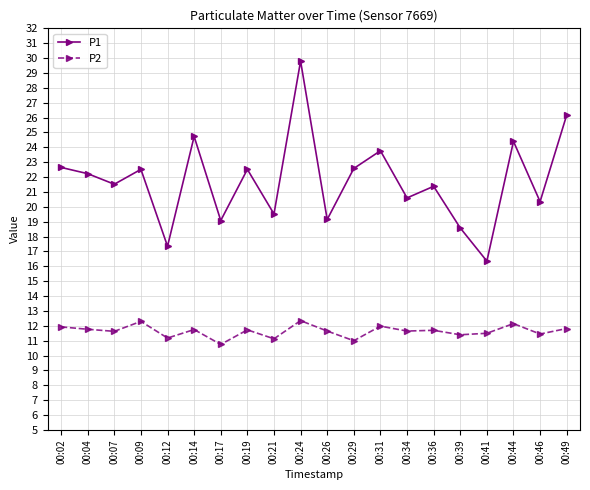

What is the difference between the P2 values at 00:41 and 00:12?

0.3